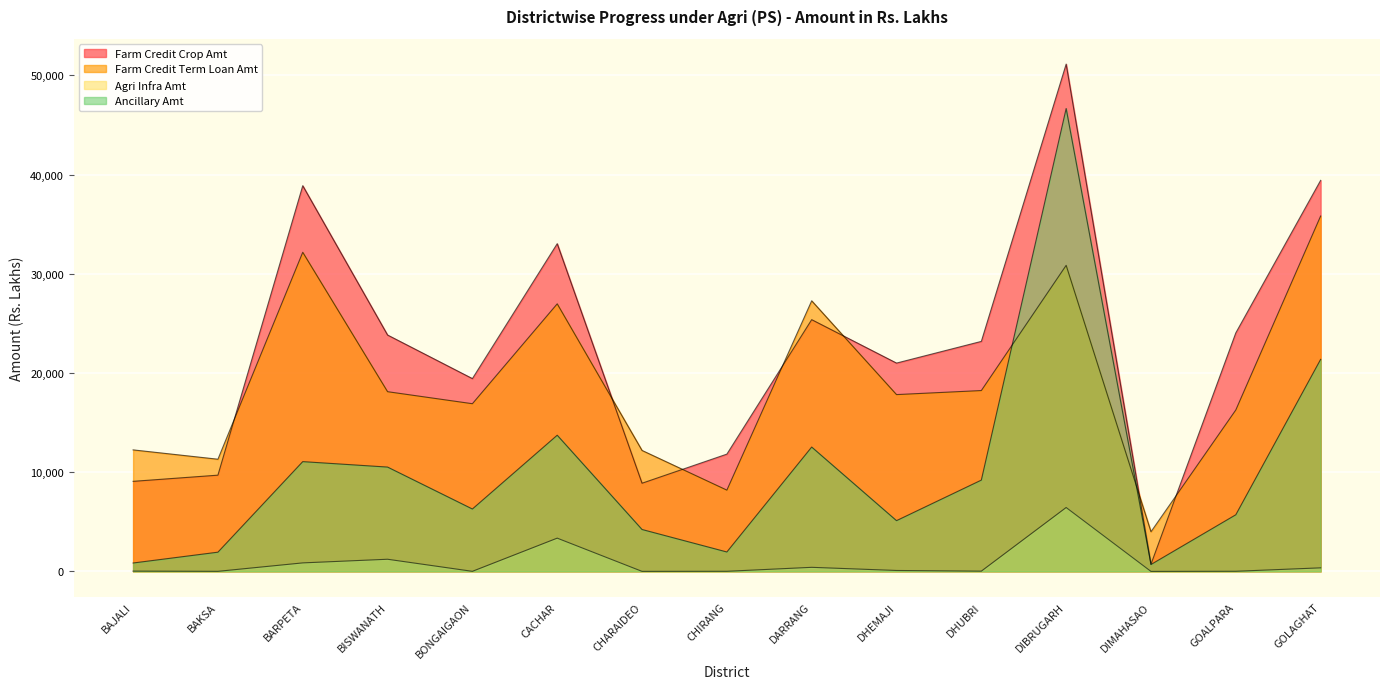

What is the value of the Ancillary Amt point at the 10th from the left?

5117.3